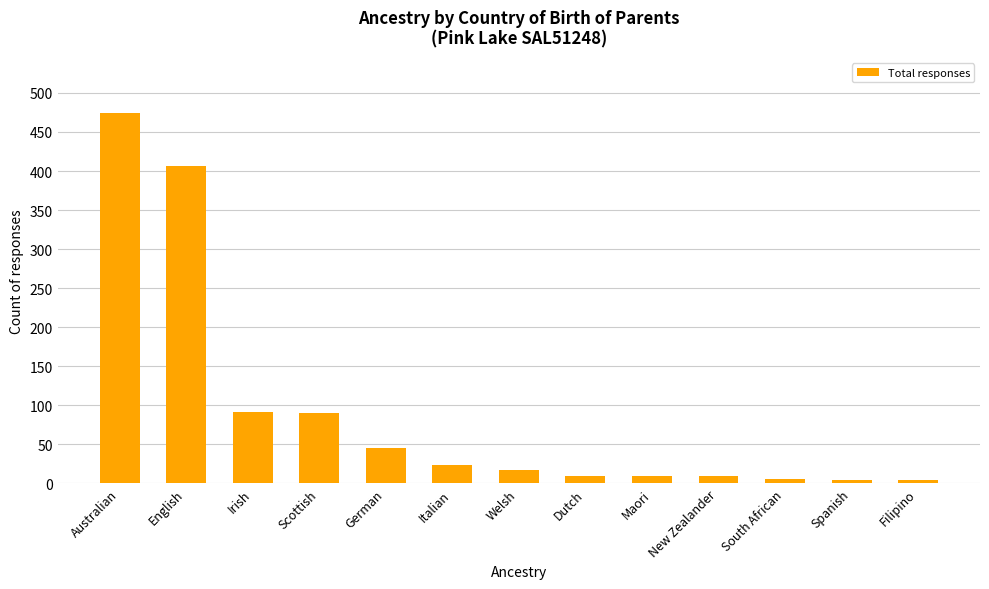

What is the label of the 7th bar from the right?

Welsh